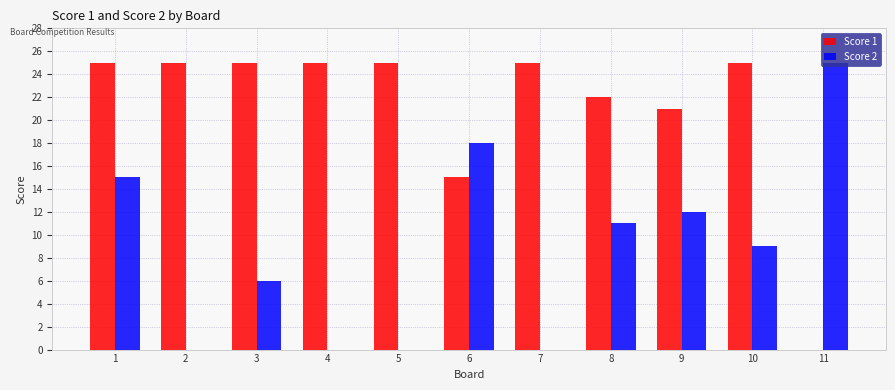

True or false: Score 2 has a value of 4 at 3.

False